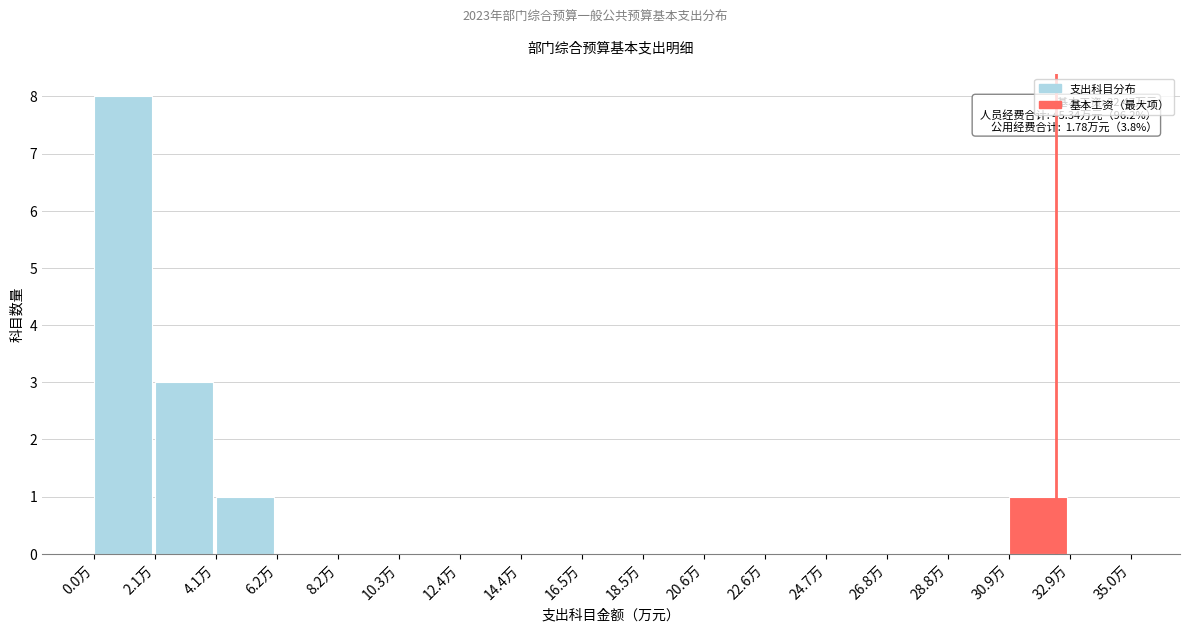

Which range on the x-axis has the tallest bar?

0.0 to 2.0